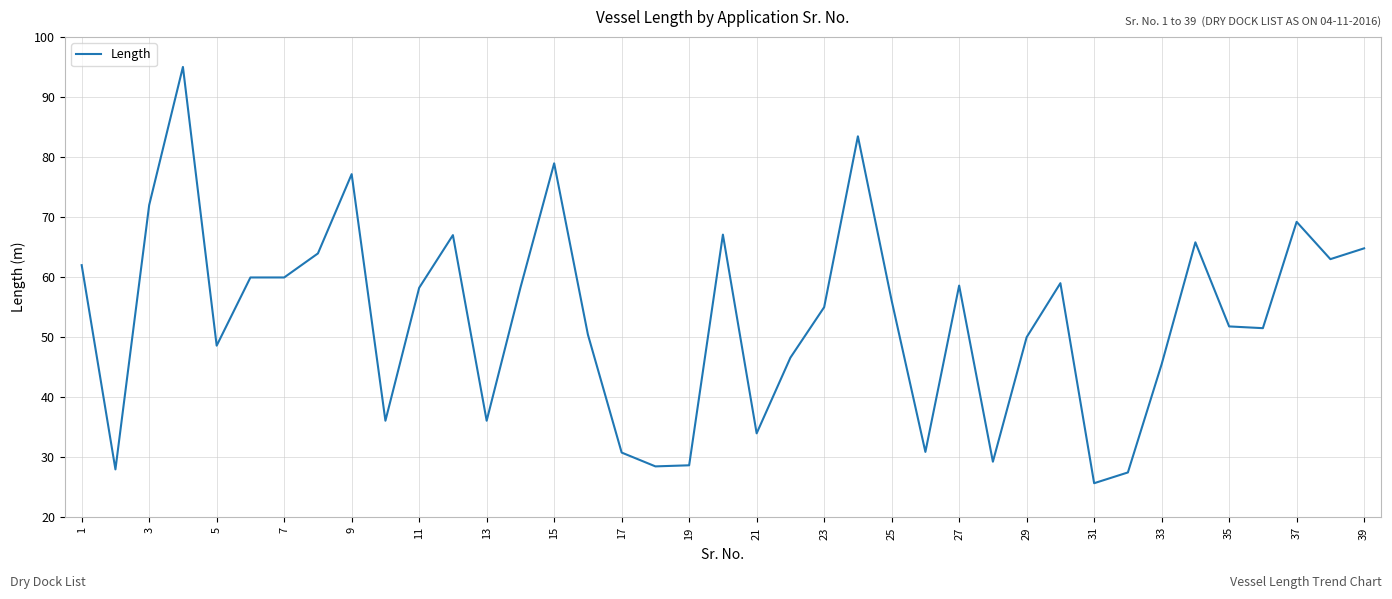

What is the minimum value shown in the chart?

25.7